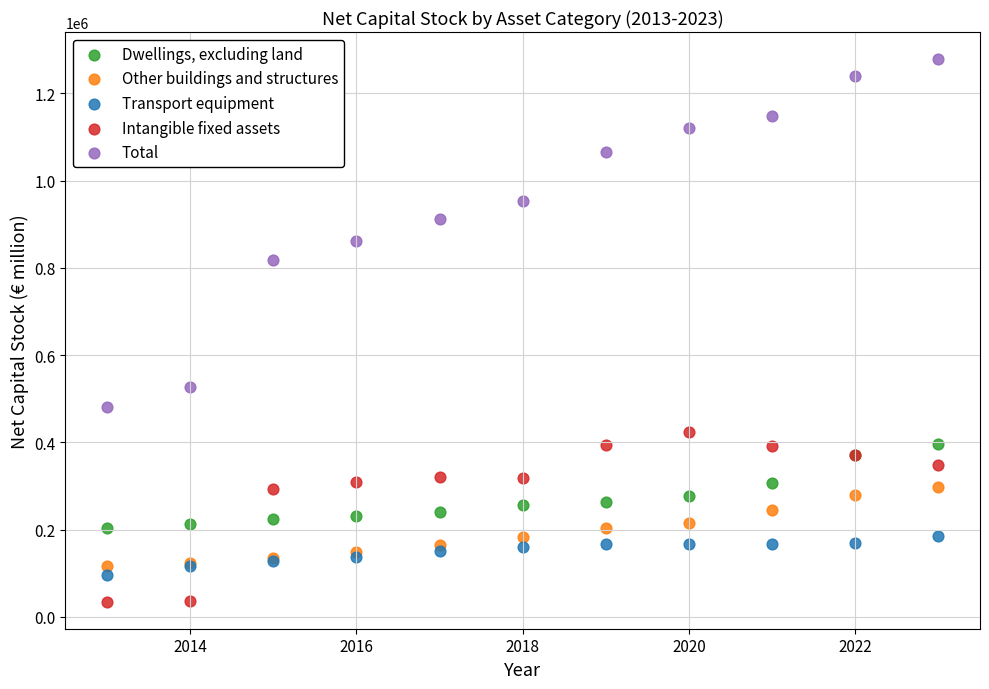

What are all the series names shown in the legend?

Dwellings, excluding land, Other buildings and structures, Transport equipment, Intangible fixed assets, Total